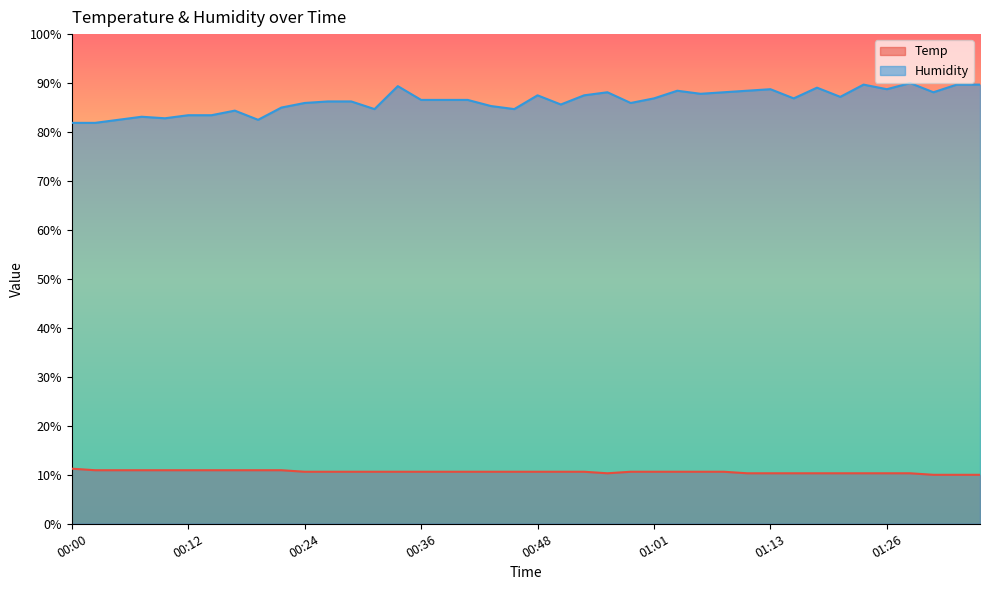

Is it true that Temp equals 15.2 at 00:26?

False